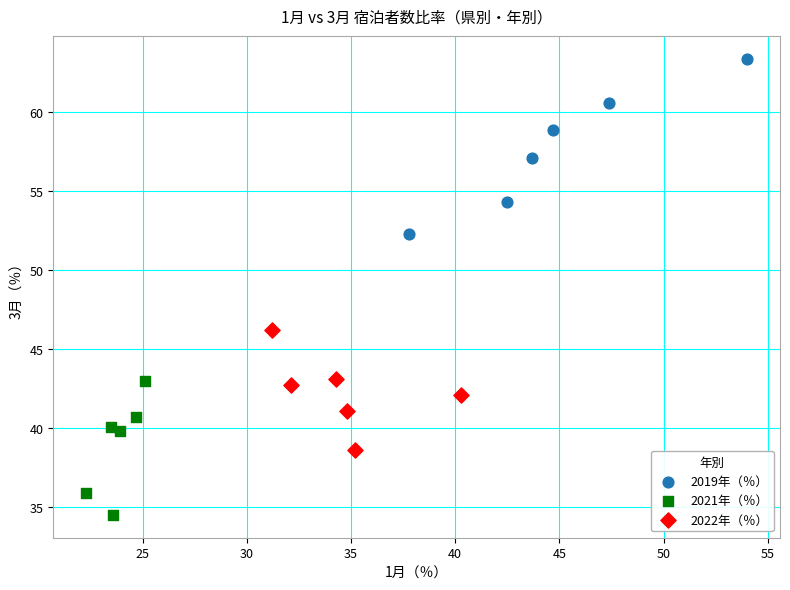

Which series contains the highest Y value?

2019年（％）